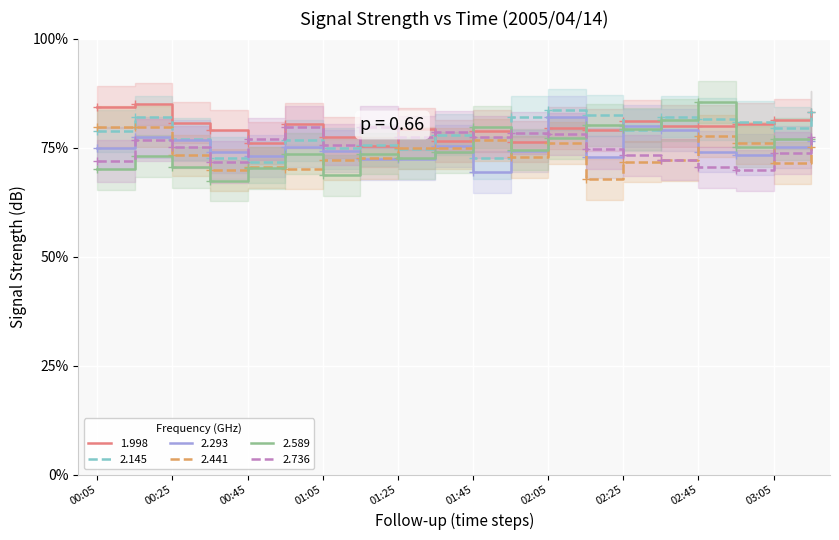

List the labels in order of 2.441 value, smallest first.

02:15, 00:35, 00:55, 00:45, 03:05, 02:25, 02:35, 01:05, 01:15, 01:55, 00:25, 01:35, 01:25, 03:15, 02:05, 02:55, 01:45, 02:45, 00:05, 00:15